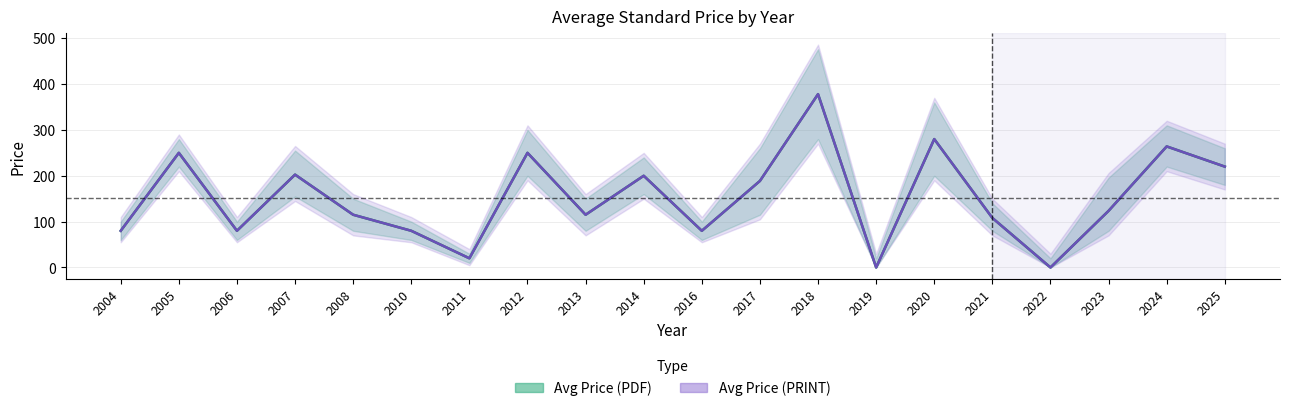

What is the sum of all Avg Price (PDF) values?

3034.8